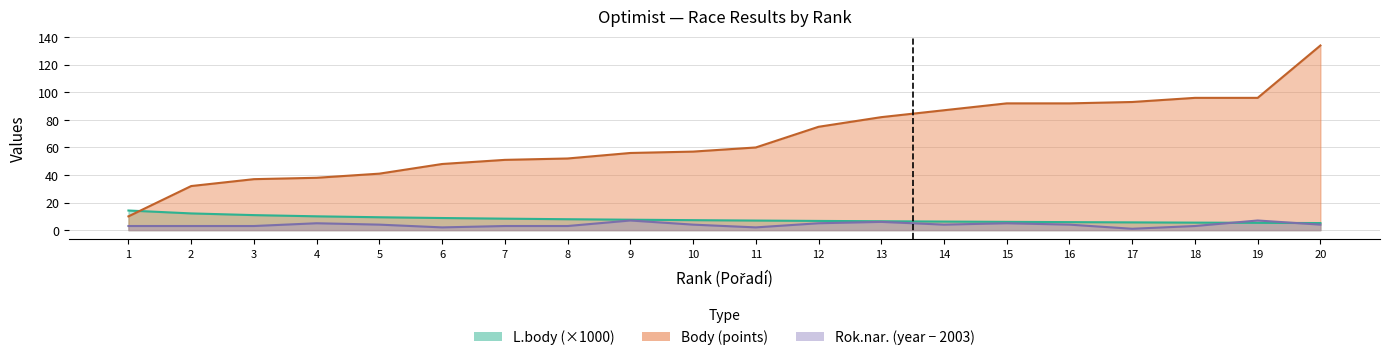

How many series are shown in this chart?

3